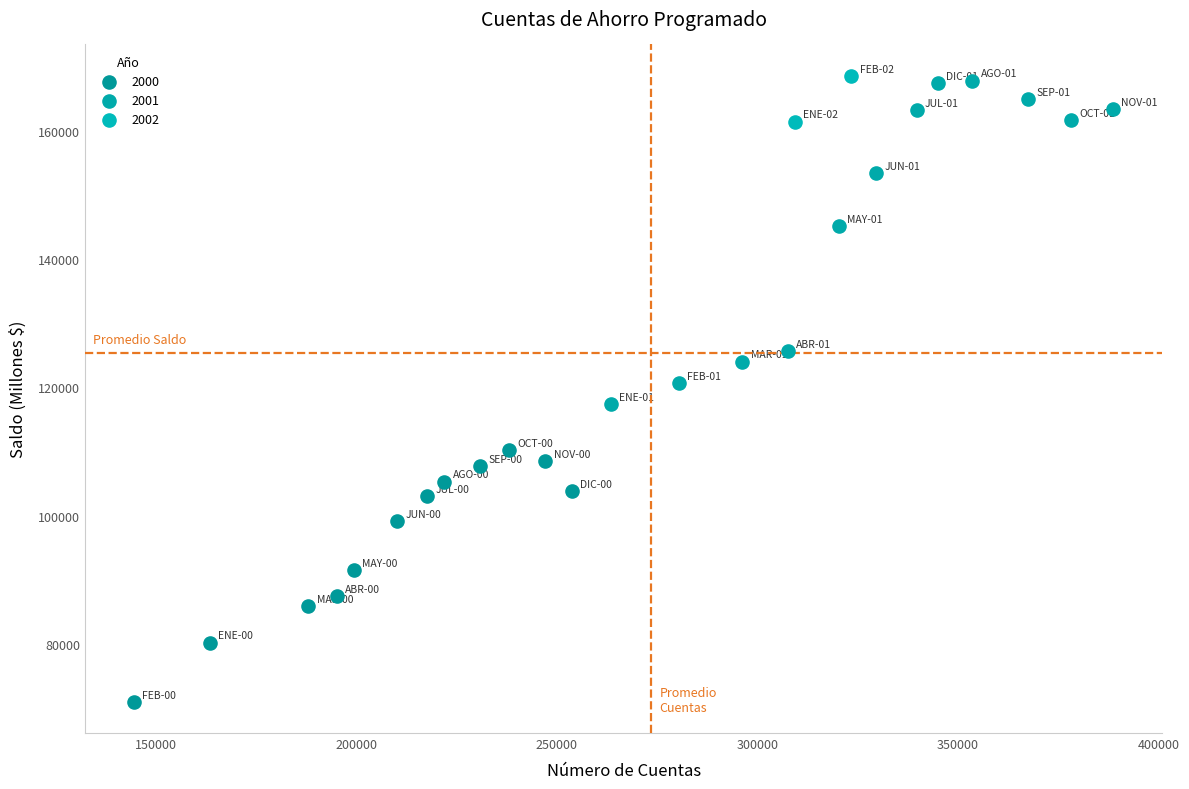

Which series contains the lowest Y value?

2000